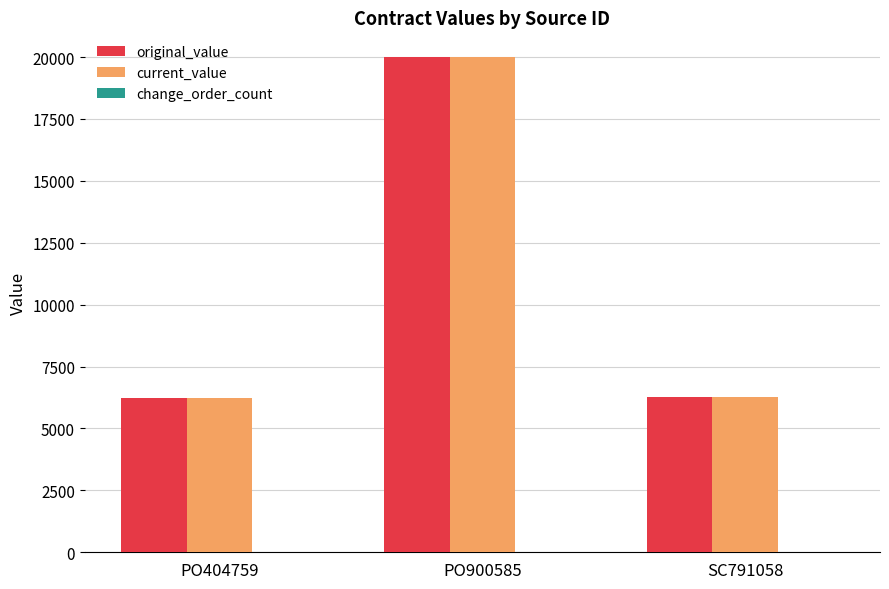

What is the sum of all original_value values?

32469.7